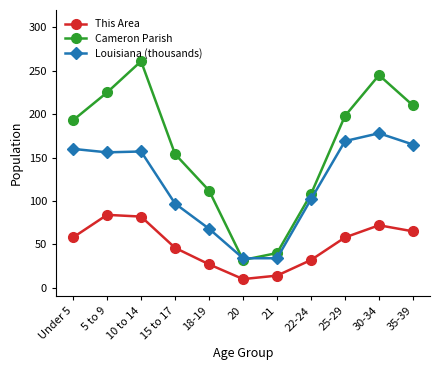

Rank the series by their maximum value, from highest to lowest.

Cameron Parish, Louisiana (thousands), This Area